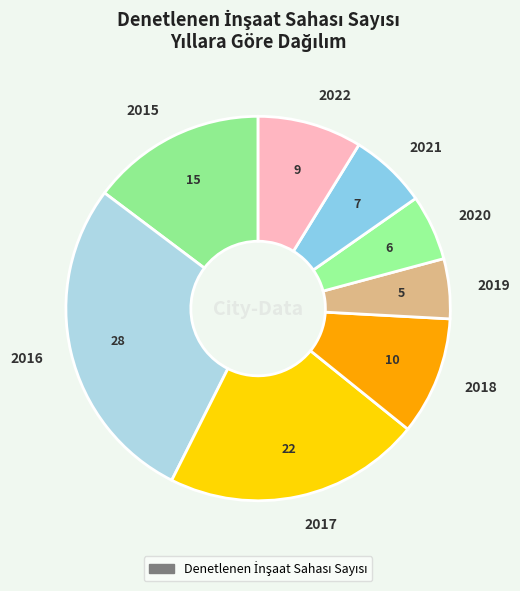

Combined, do 2018 and 2021 account for over 50%?

No